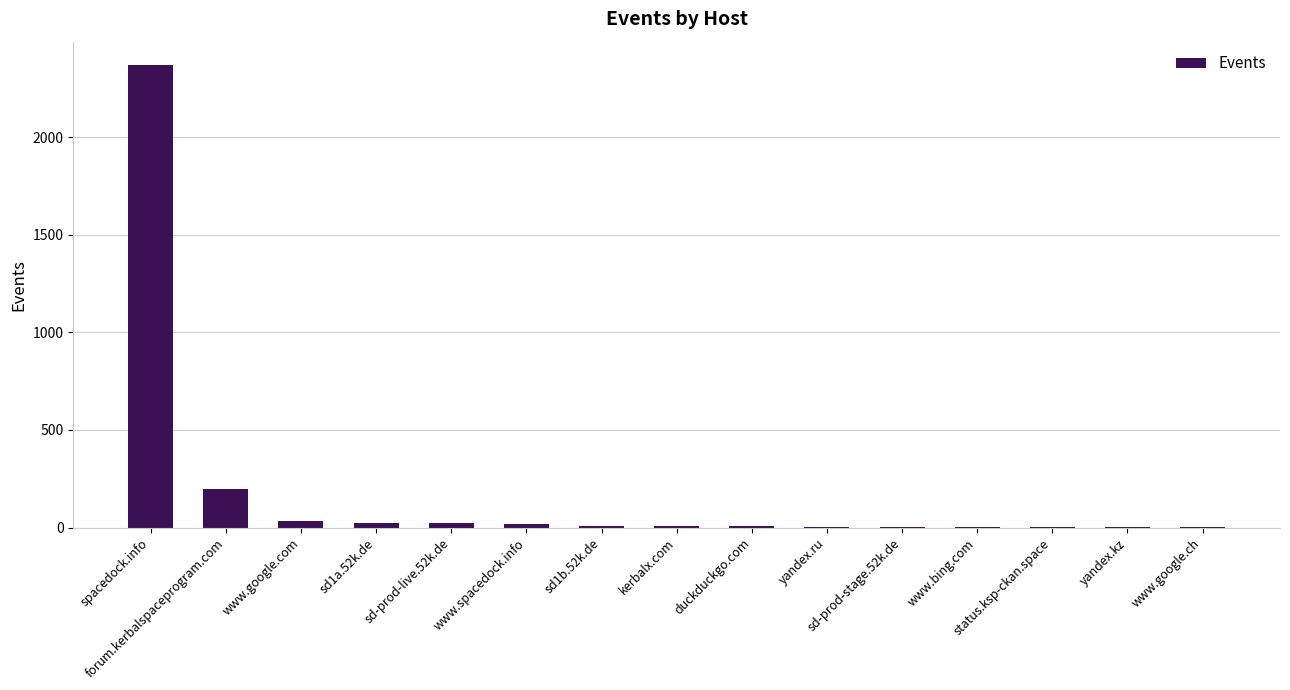

What is the maximum value shown in the chart?

2370